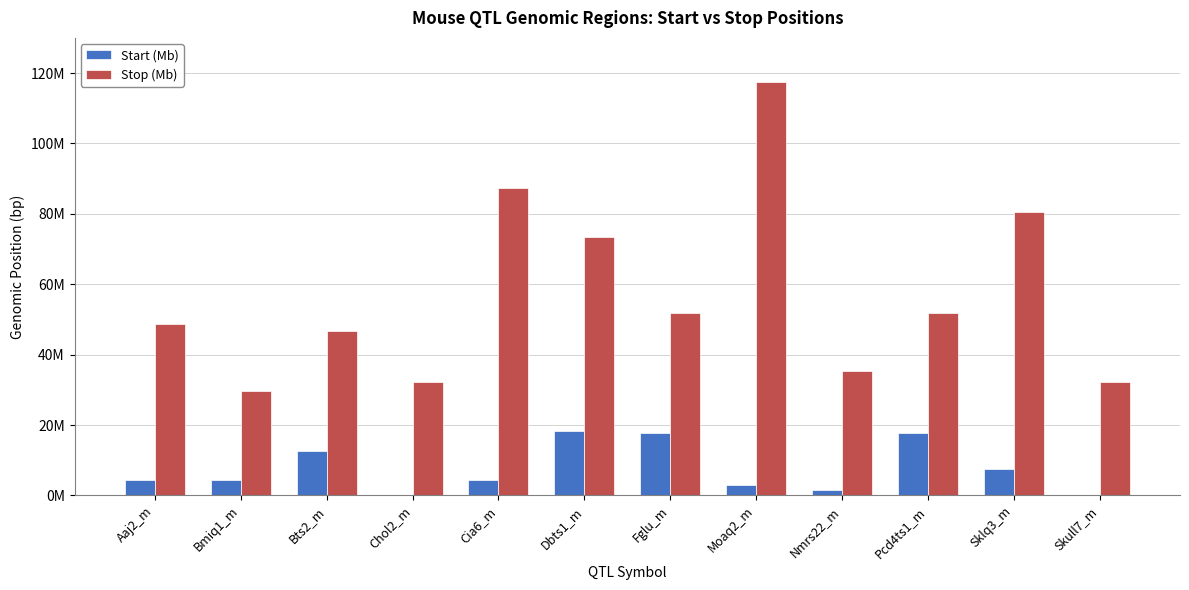

List the labels in order of Start (Mb) value, largest first.

Dbts1_m, Fglu_m, Pcd4ts1_m, Bts2_m, Sklq3_m, Aaj2_m, Bmiq1_m, Cia6_m, Moaq2_m, Nmrs22_m, Chol2_m, Skull7_m